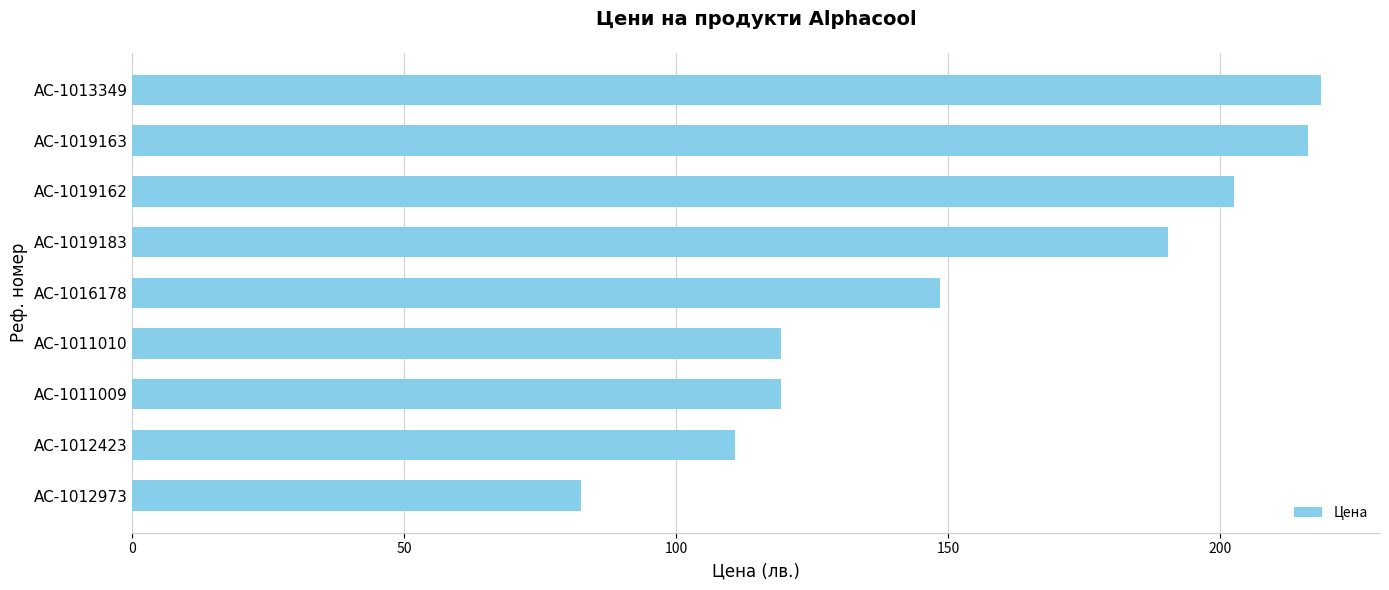

What is the ratio of the value at AC-1011009 to the value at AC-1012973?

1.4